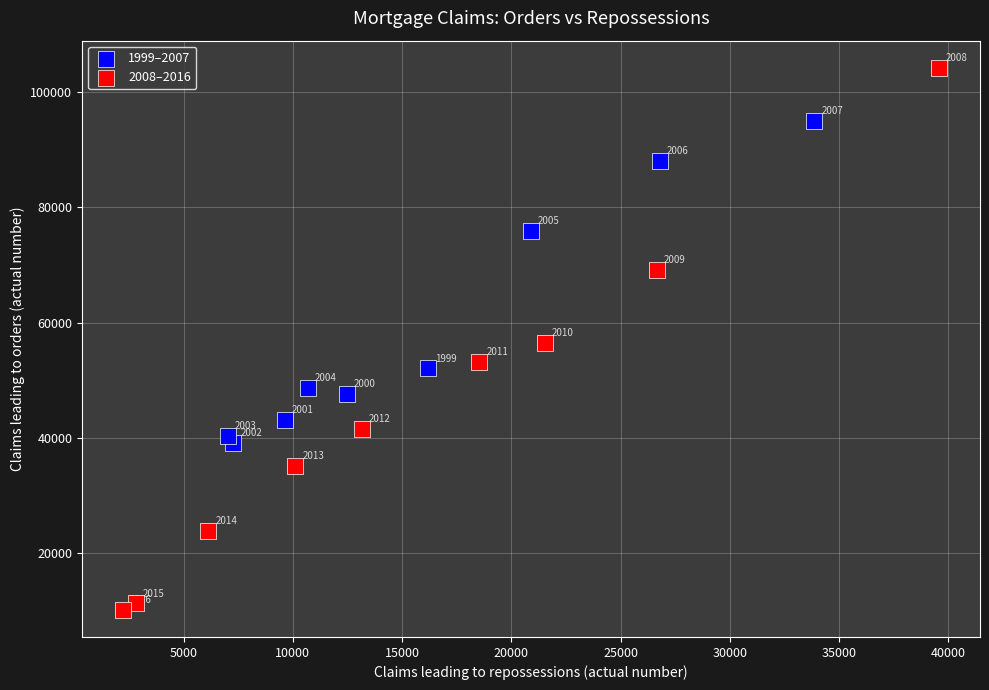

Which series reaches the minimum Y coordinate?

2008–2016